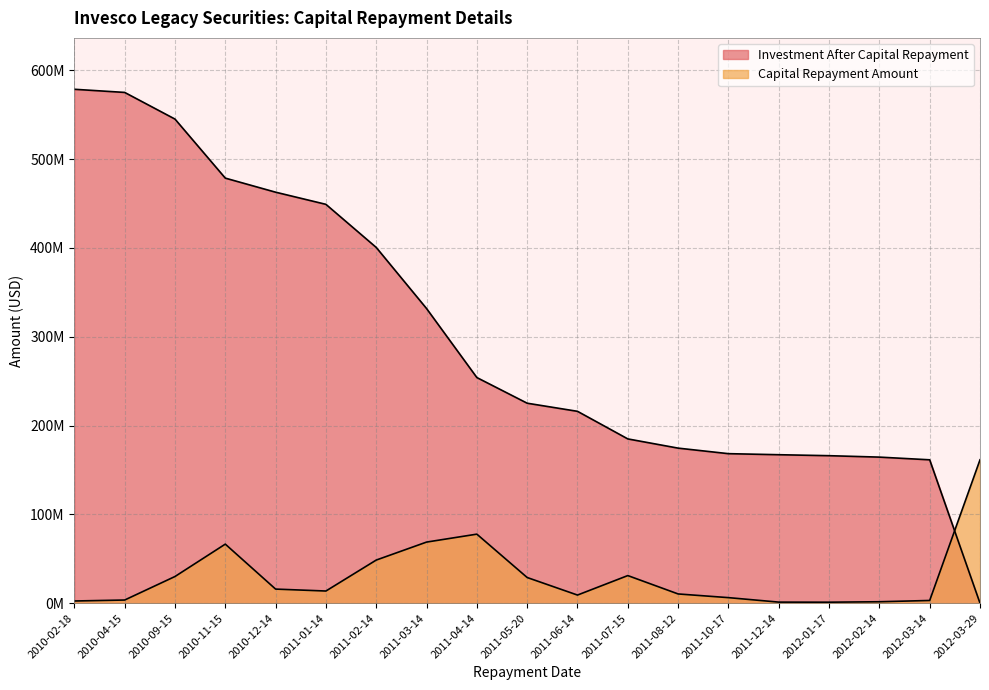

What is the total value across all series at 2011-04-14?

331695634.2